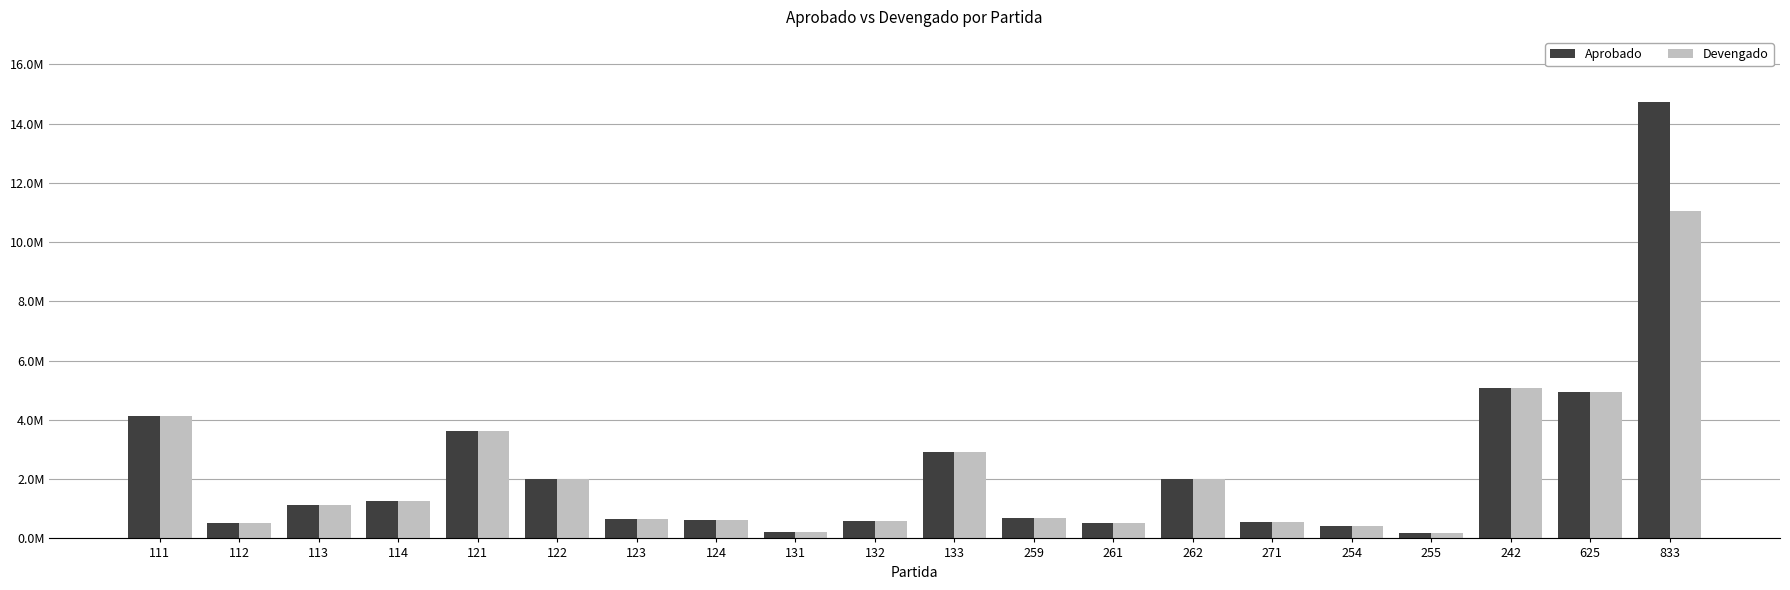

What are all the series names shown in the legend?

Aprobado, Devengado